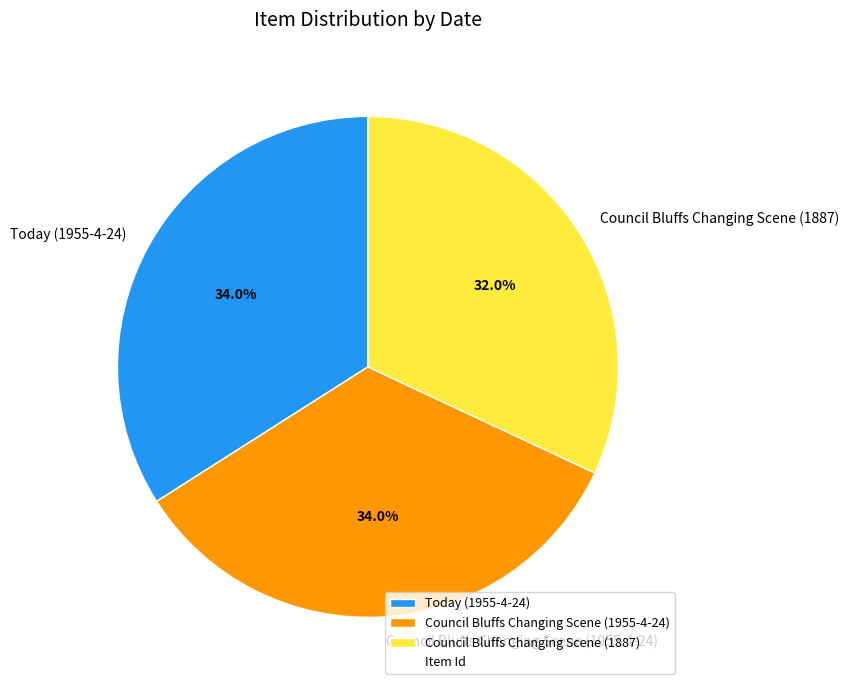

Count the number of slices in the pie.

3